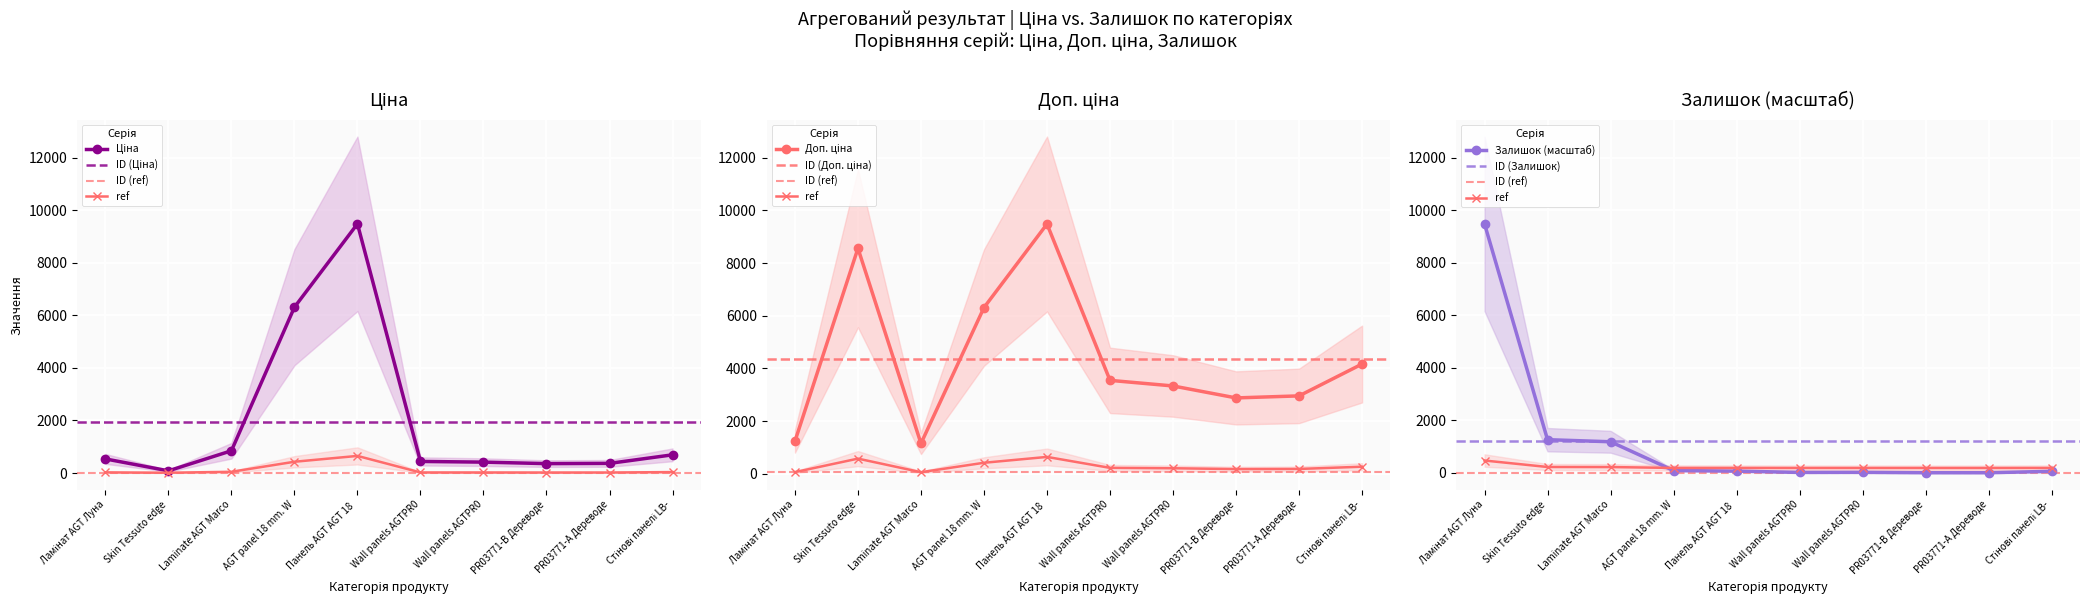

What is the sum of the Доп. ціна values at PR03771-А Дереводе and Стінові панелі LB-?

7121.3